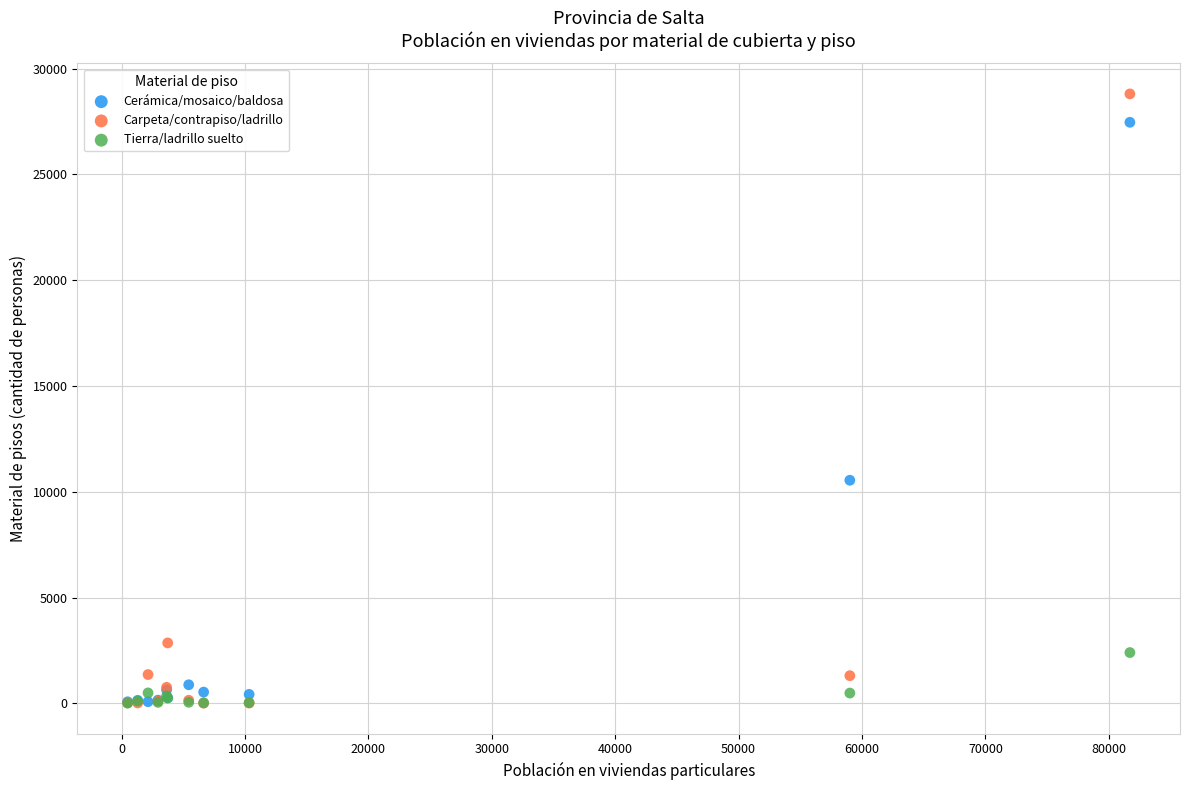

Which series has the largest Y range (max minus min)?

Carpeta/contrapiso/ladrillo